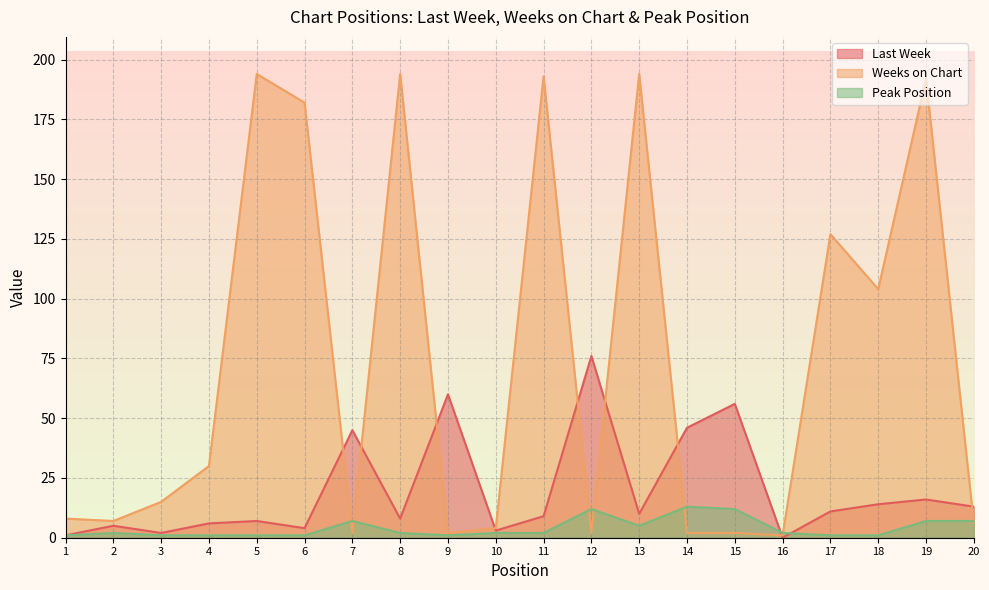

List the series in order of their peak value, highest first.

Weeks on Chart, Last Week, Peak Position